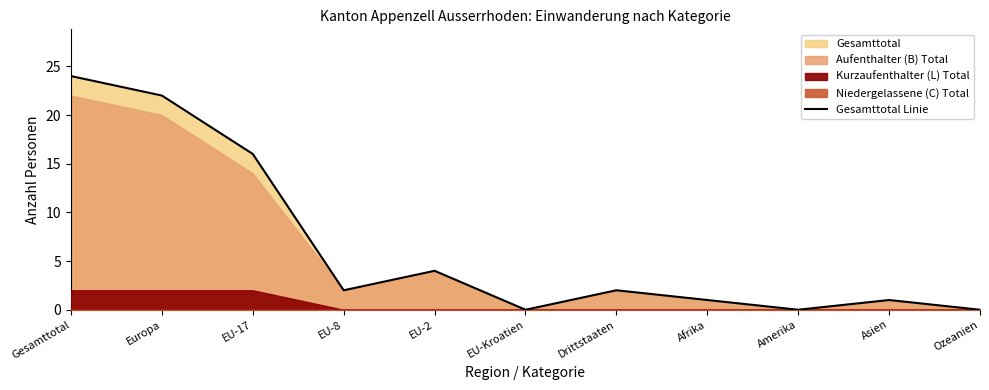

What is the difference between the maximum and minimum values?

24